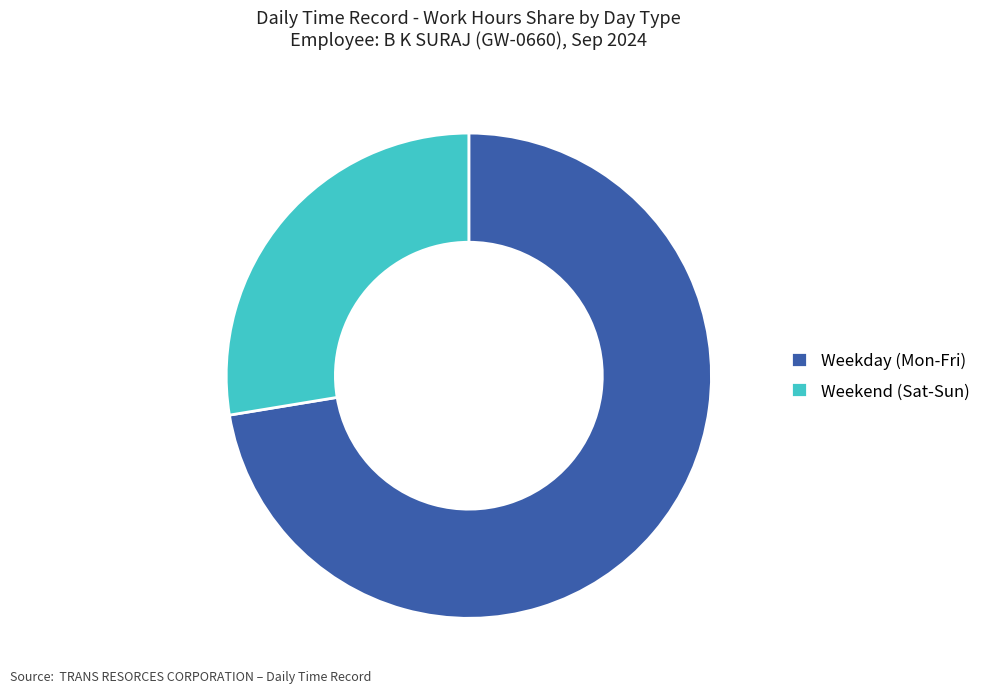

Is there a majority slice in this chart?

Yes